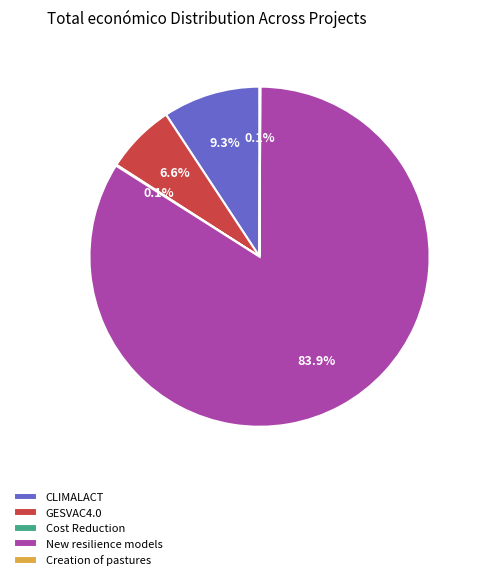

Which slice is the largest?

New resilience models